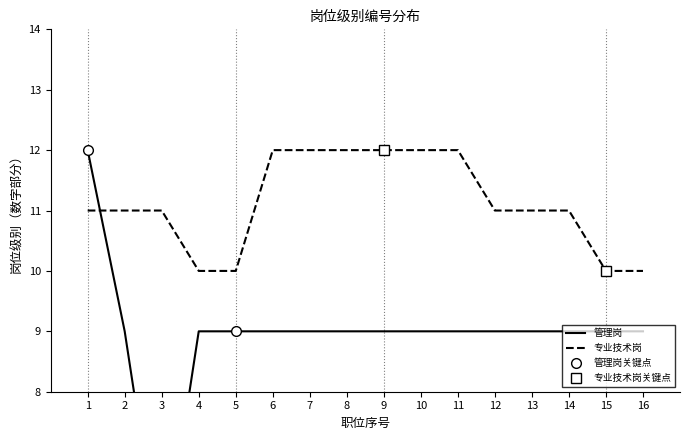

What is the value of the 专业技术岗 point at the 5th from the left?

10